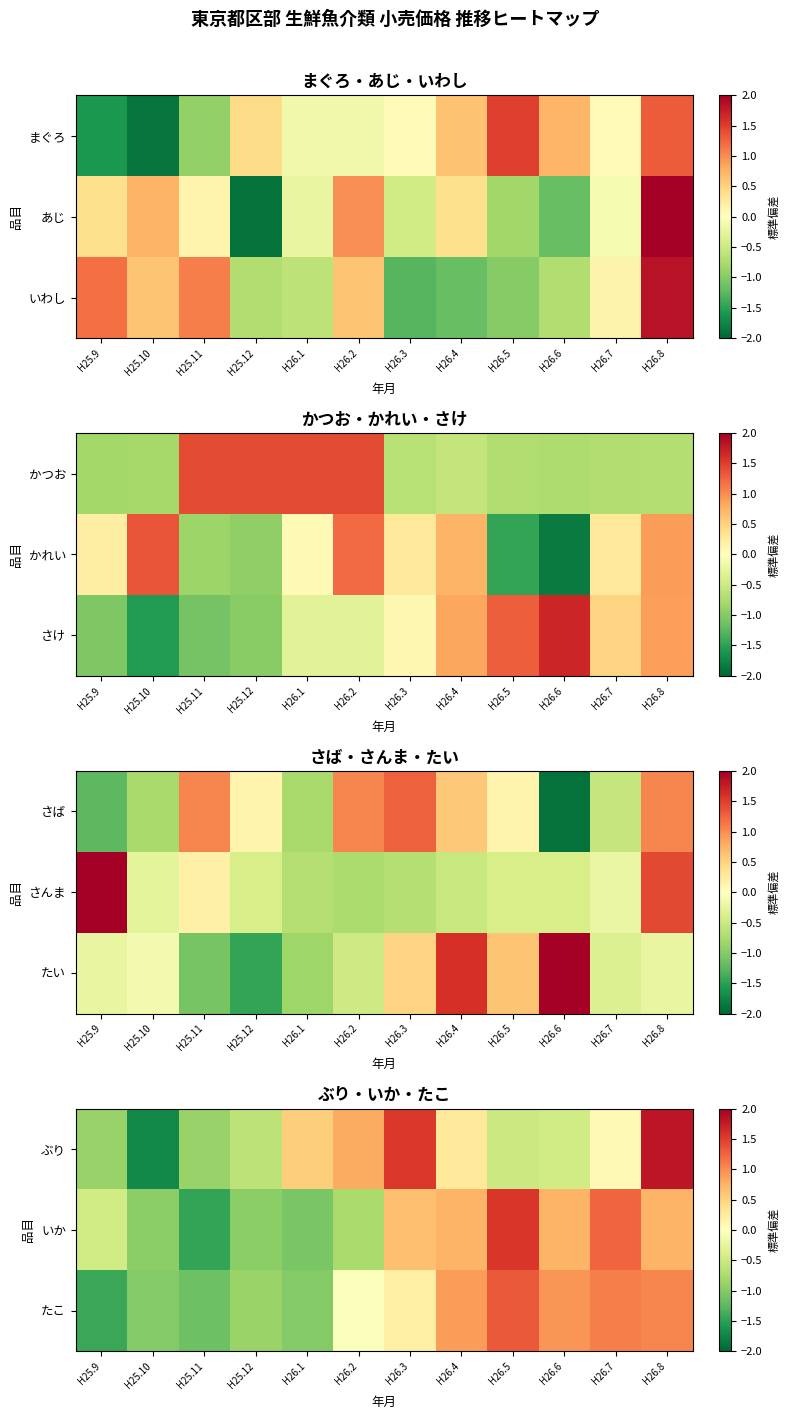

What is the difference between the highest and lowest values at H26.7?

1.2